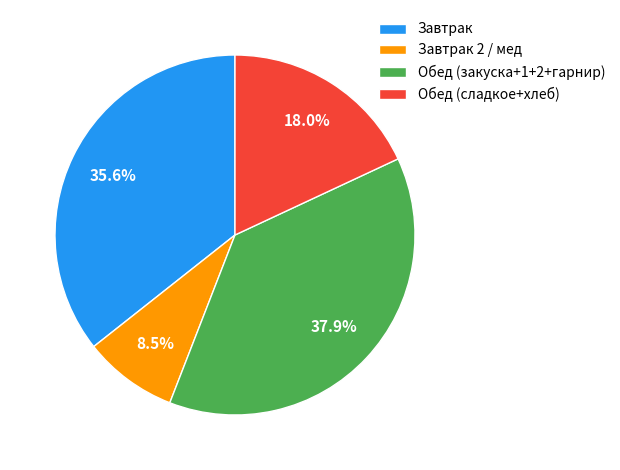

Between Обед (сладкое+хлеб) and Обед (закуска+1+2+гарнир), which is larger?

Обед (закуска+1+2+гарнир)